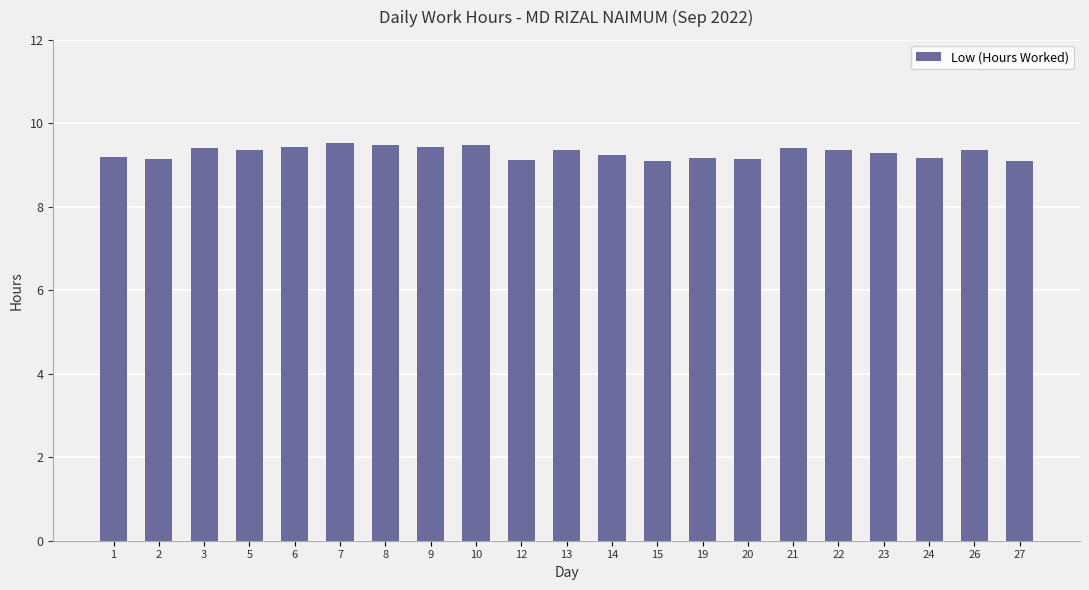

What is the sum of the values at 12 and 19?

18.3